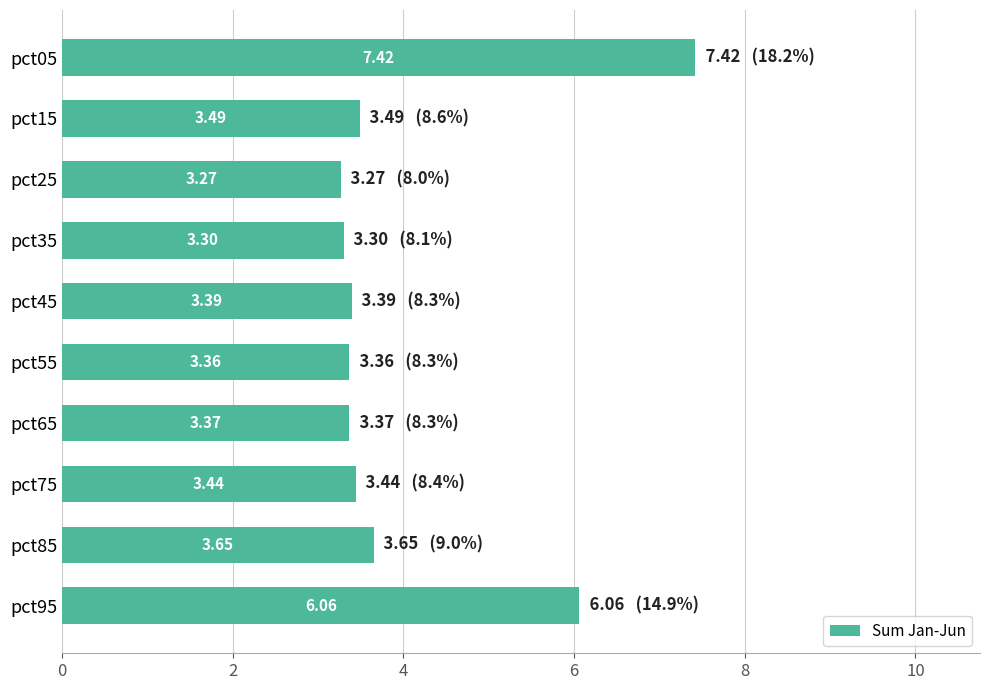

What is the sum of the values at pct25 and pct85?

6.9